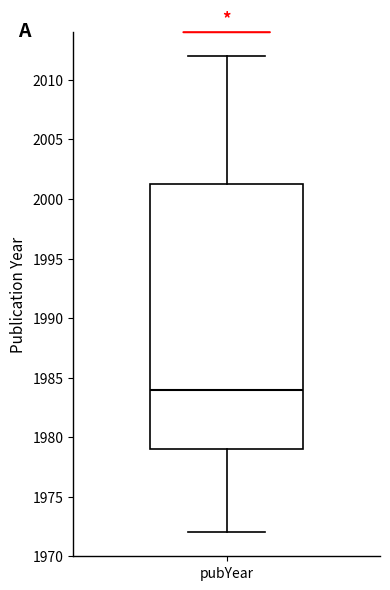

Where is the lower edge of the box for pubYear on the y-axis? The values are not printed on the chart, so give them approximately, as read against the axis.

1979.0